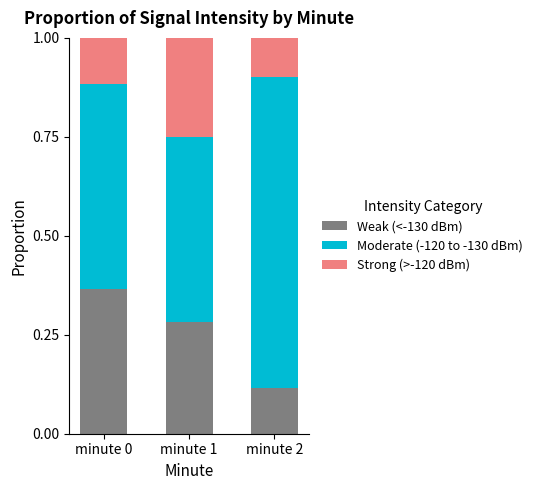

At which label does Weak (<-130 dBm) reach its minimum?

minute 2